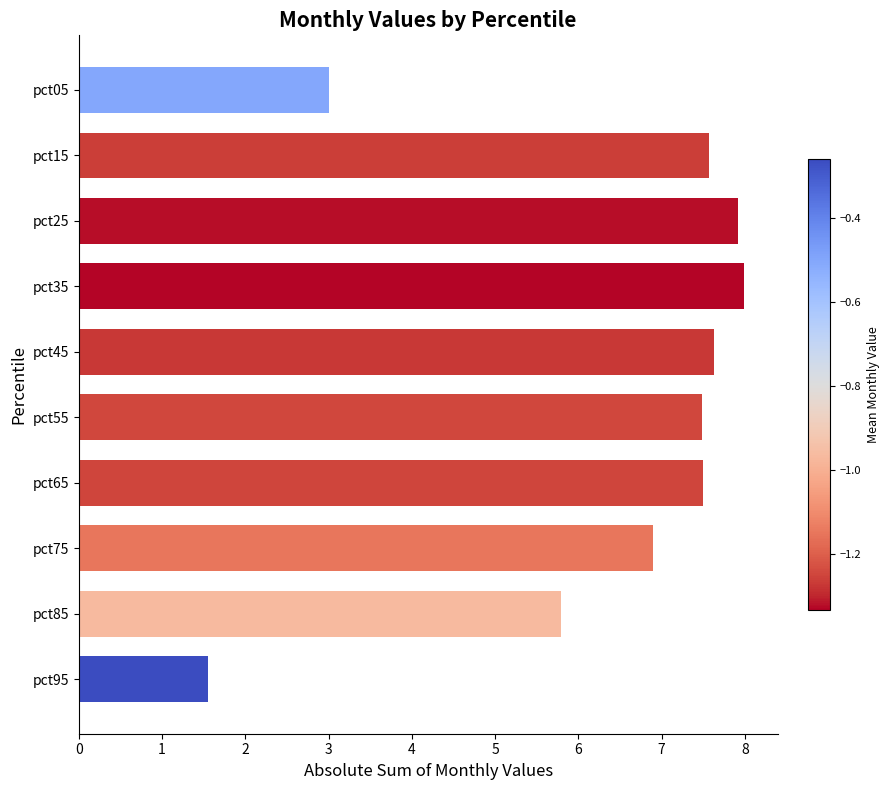

How many data points does each series have?

10